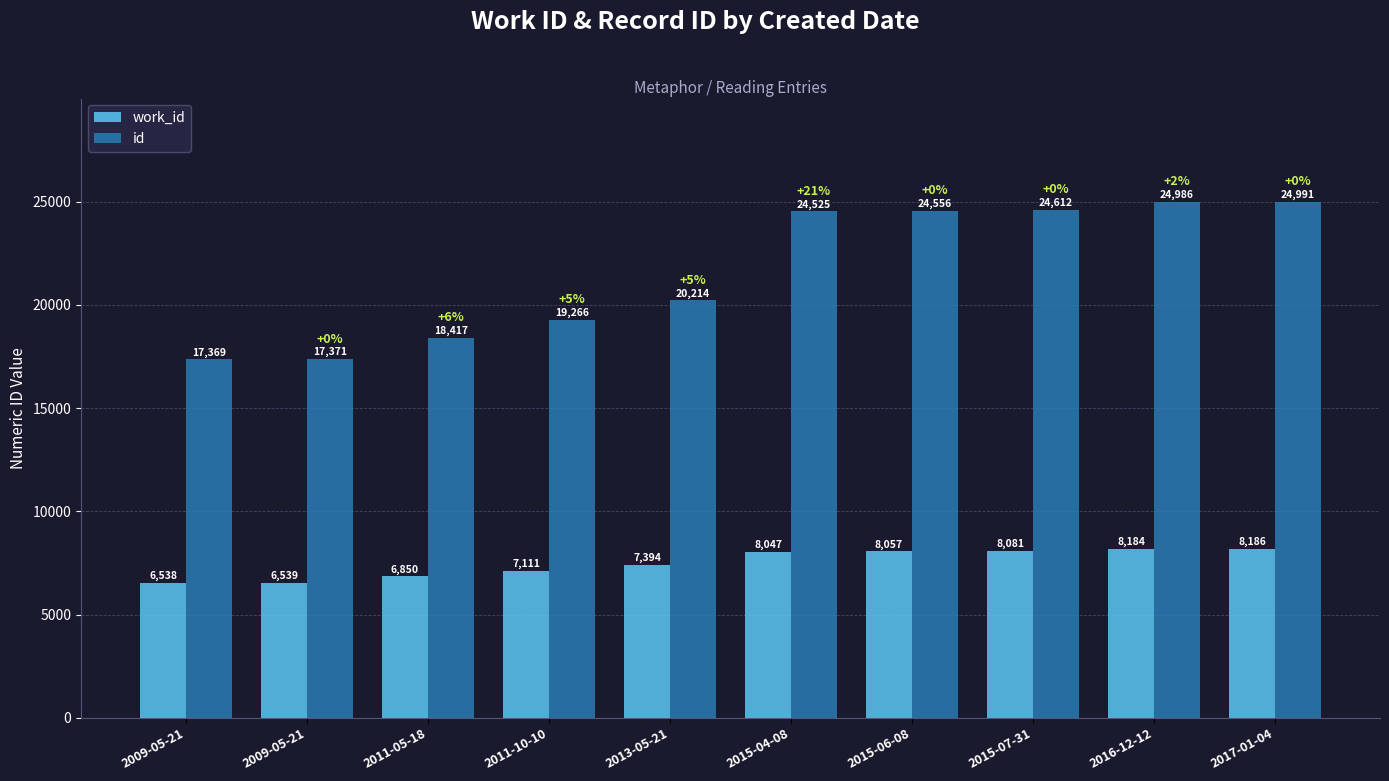

What are all the series names shown in the legend?

work_id, id